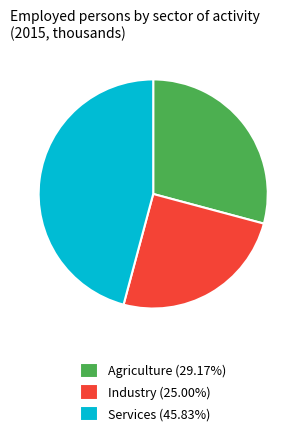

Do Agriculture and Services together represent more than half of the pie?

Yes